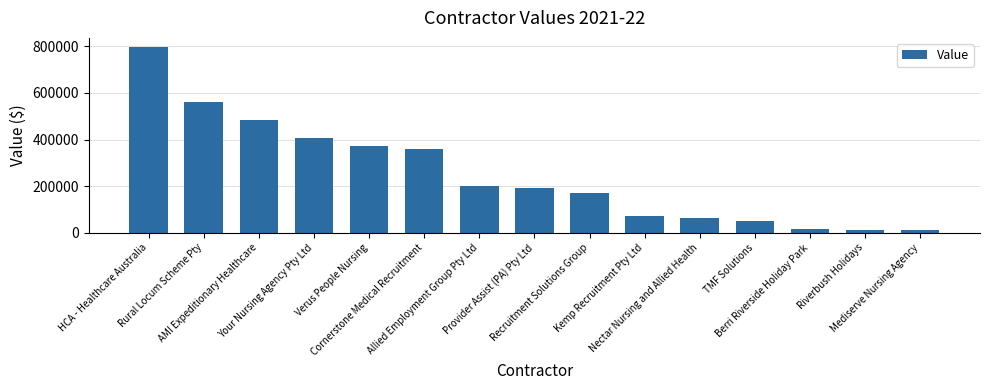

The chart shows a value of 15039 at Kemp Recruitment Pty Ltd. True or false?

False